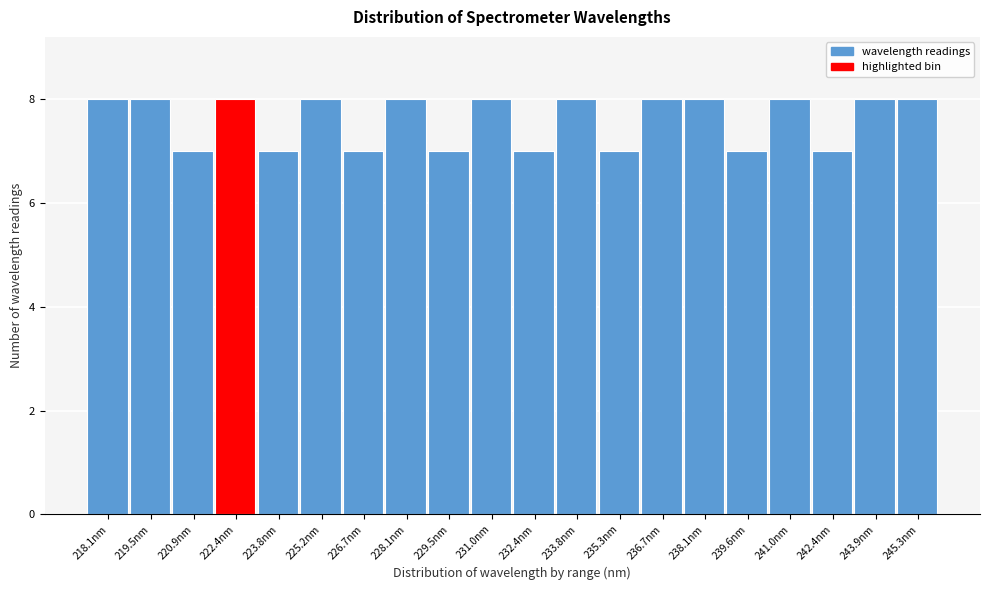

Reading right to left, transcribe all the data shown in this chart.

245.3nm=8	243.9nm=8	242.4nm=7	241.0nm=8	239.6nm=7	238.1nm=8	236.7nm=8	235.3nm=7	233.8nm=8	232.4nm=7	231.0nm=8	229.5nm=7	228.1nm=8	226.7nm=7	225.2nm=8	223.8nm=7	222.4nm=8	220.9nm=7	219.5nm=8	218.1nm=8